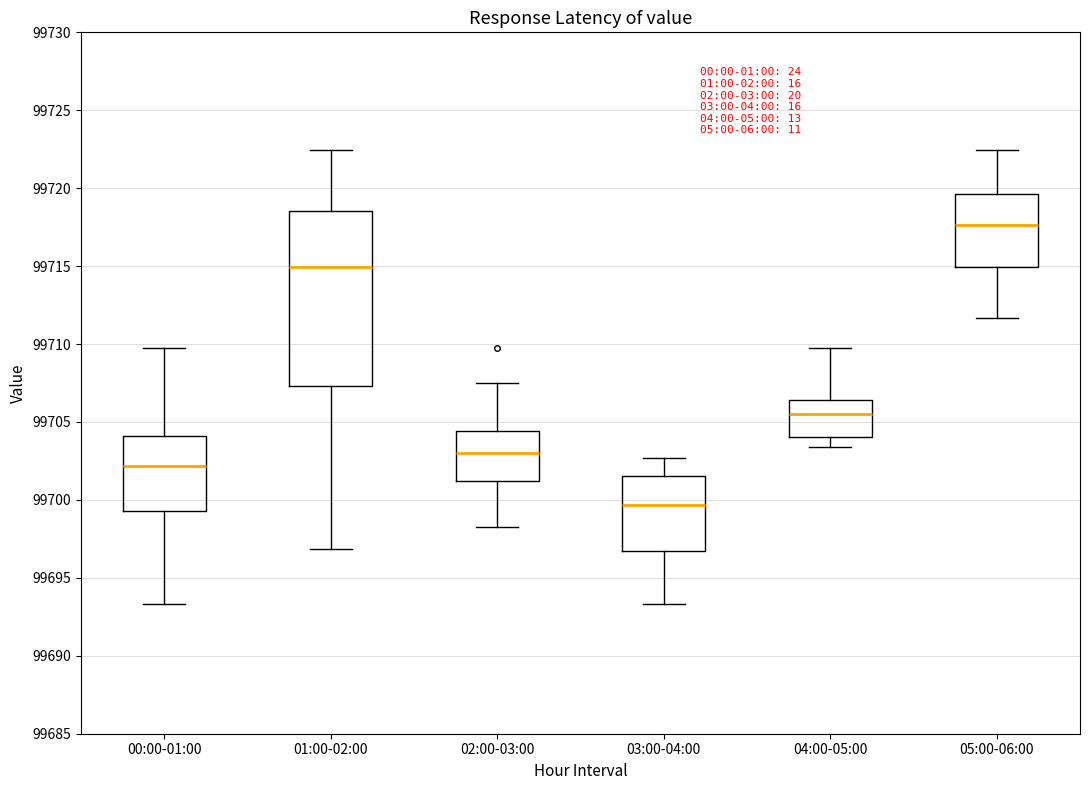

Reading left to right, transcribe this box plot: for each box, give where its median line is, the range the box spans, and where its two whiskers end, as read against the y-axis. The values are not printed on the chart, so give them approximately, as read against the axis.

00:00-01:00: median 99702.0, box 99699.5 to 99704.0, whiskers 99693.5 to 99709.5
01:00-02:00: median 99715.0, box 99707.5 to 99718.5, whiskers 99697.0 to 99722.5
02:00-03:00: median 99703.0, box 99701.0 to 99704.5, whiskers 99698.5 to 99707.5
03:00-04:00: median 99699.5, box 99696.5 to 99701.5, whiskers 99693.5 to 99702.5
04:00-05:00: median 99705.5, box 99704.0 to 99706.5, whiskers 99703.5 to 99709.5
05:00-06:00: median 99717.5, box 99715.0 to 99719.5, whiskers 99711.5 to 99722.5